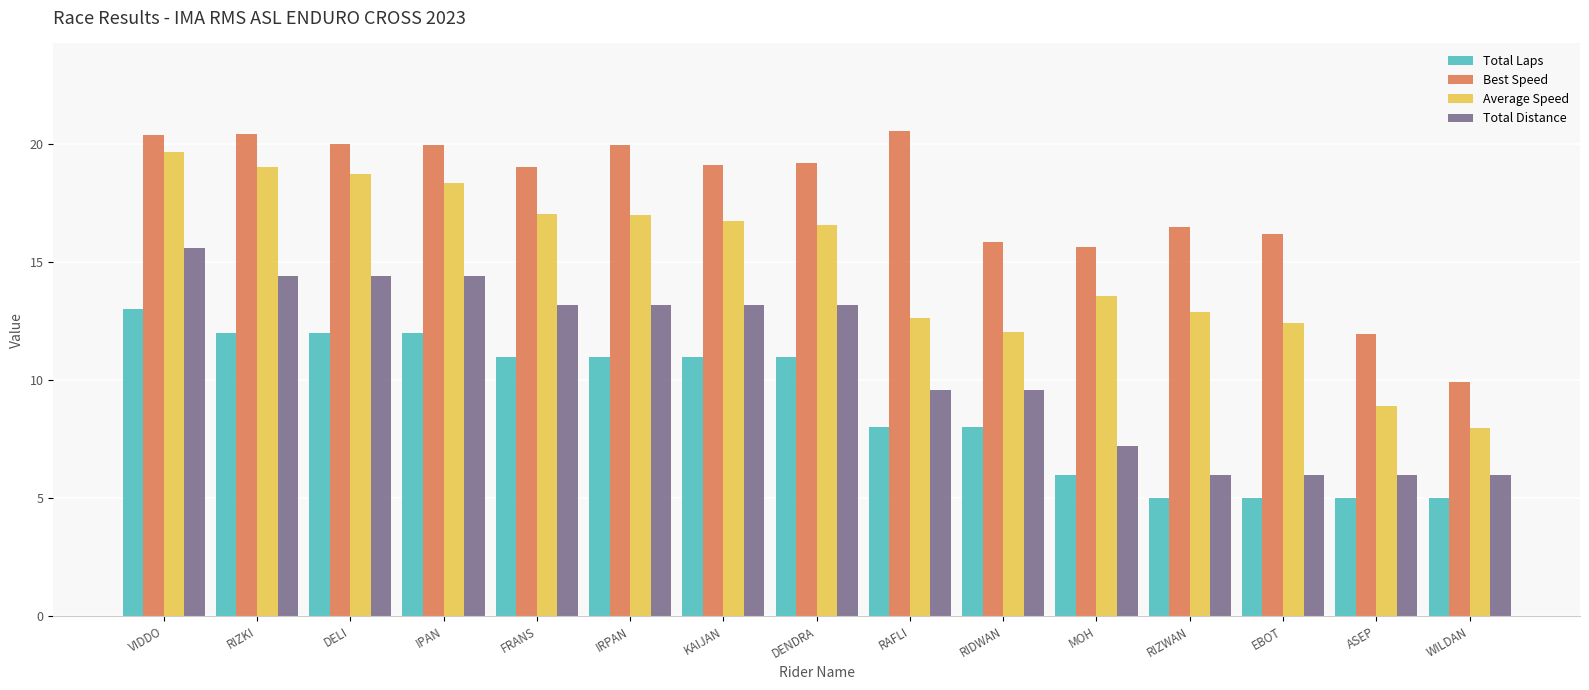

Where does the Total Distance series first go above 13?

VIDDO